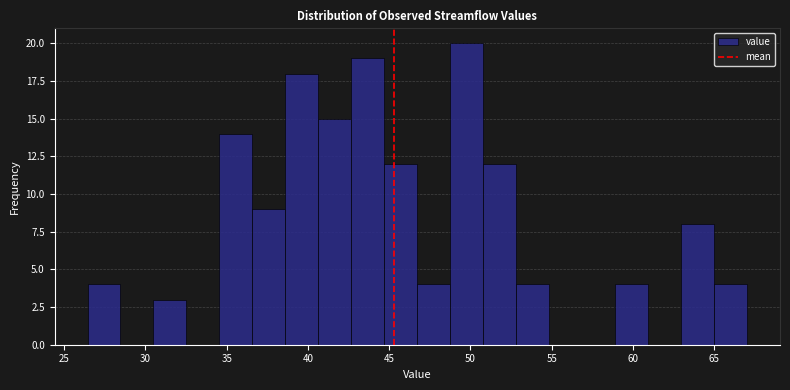

How tall is the bar that spans 40.5 to 42.5 on the x-axis? Neither the bar edges nor the heights are printed on the chart, so give them approximately, as read against the axes.

15